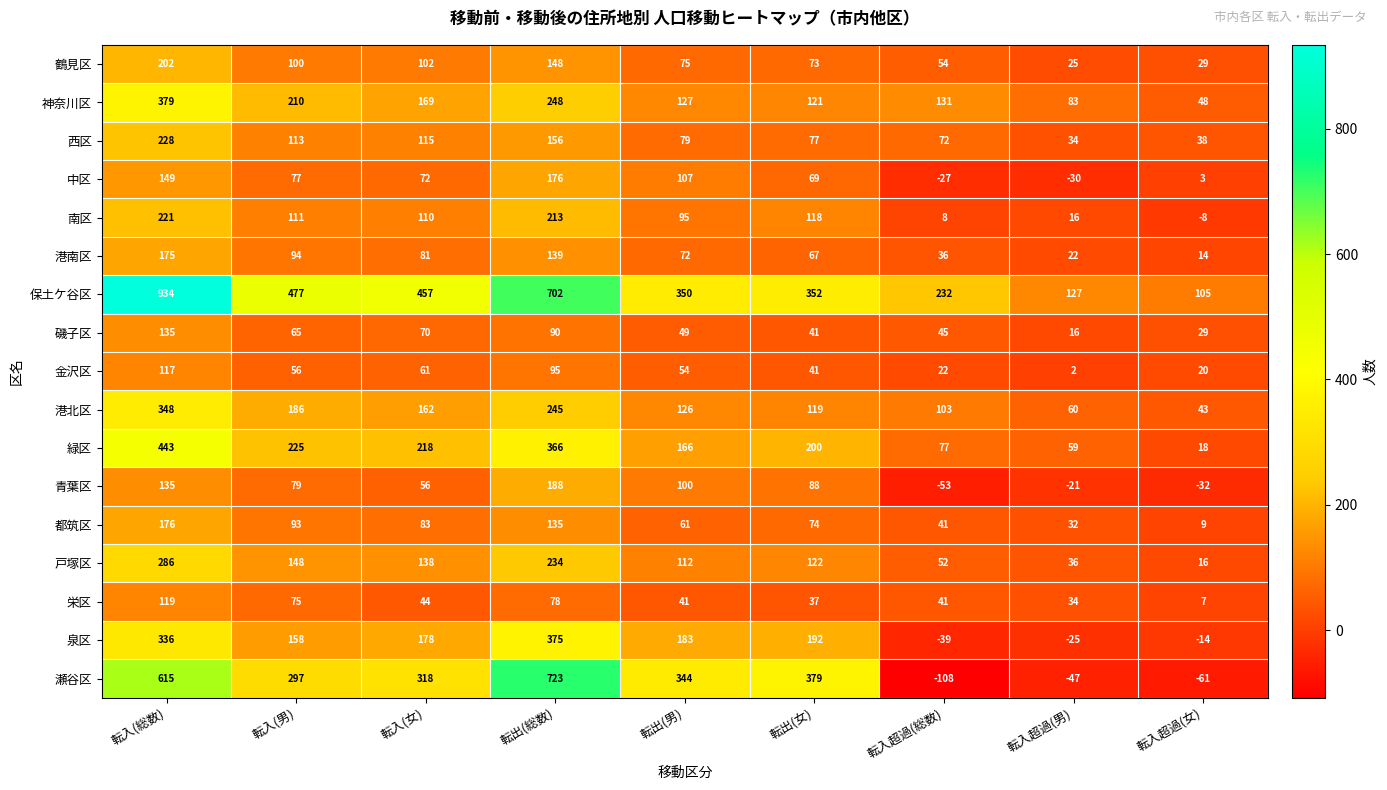

True or false: 緑区 has a value of 26 at 転入超過(男).

False